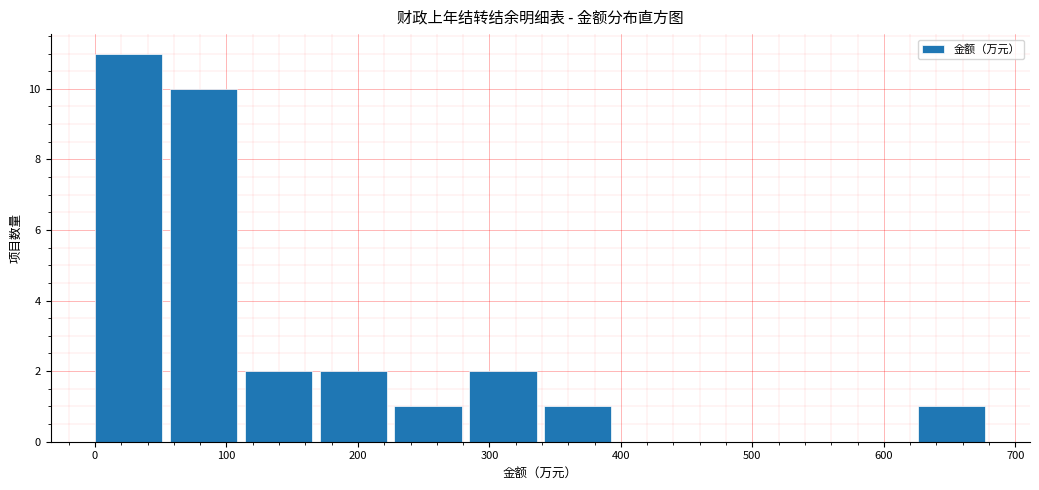

Reading left to right, list every bar in this chart as the range it spans on the x-axis followed by its height. Neither the bar edges nor the heights are printed on the chart, so give them approximately, as read against the axes.

0 to 60: 11
60 to 110: 10
110 to 170: 2
170 to 230: 2
230 to 280: 1
280 to 340: 2
340 to 400: 1
400 to 460: 0
460 to 510: 0
510 to 570: 0
570 to 630: 0
630 to 680: 1